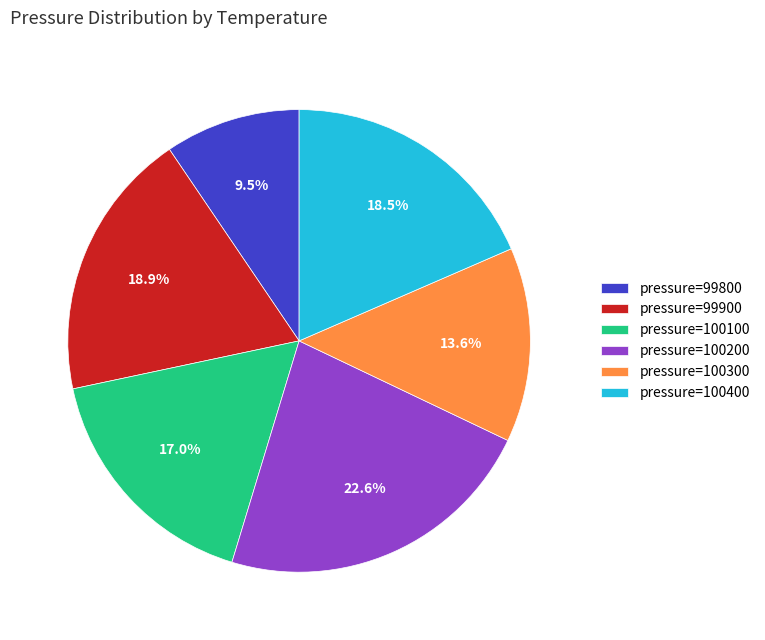

Does any single category account for the majority?

No